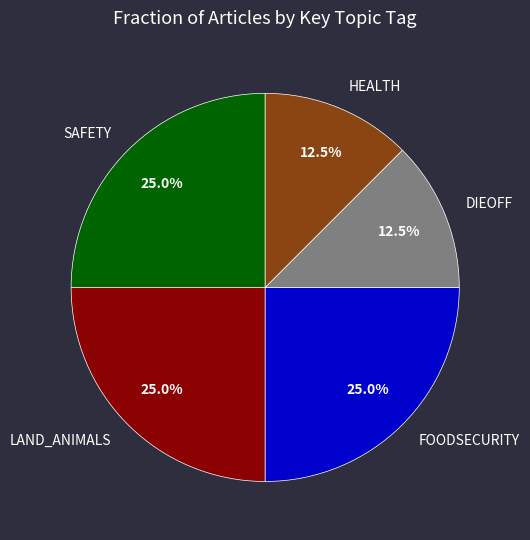

Approximately how many times larger is the value at DIEOFF compared to LAND_ANIMALS?

0.5